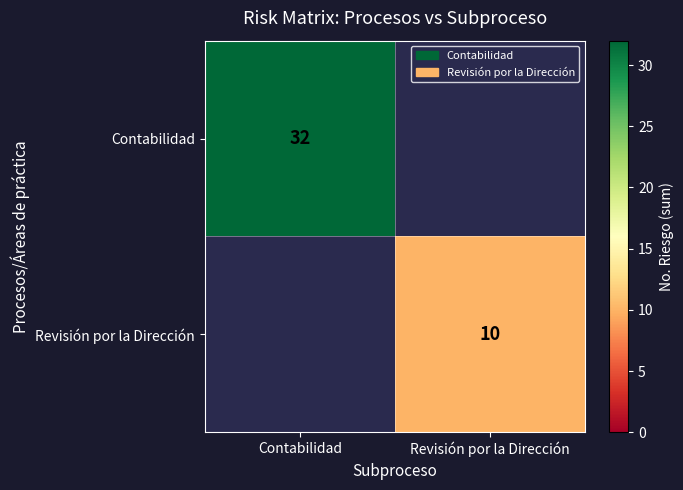

The value of Contabilidad at Contabilidad is 7. True or false?

False